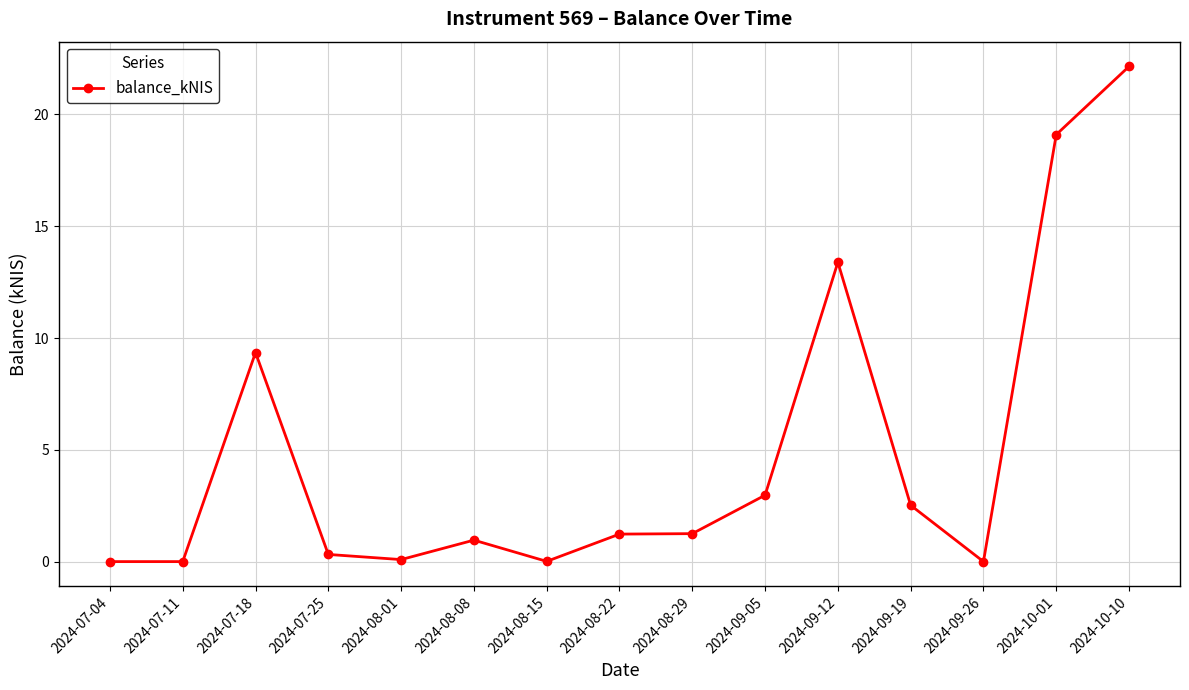

True or false: there are more than 0 points higher than both neighbors.

True